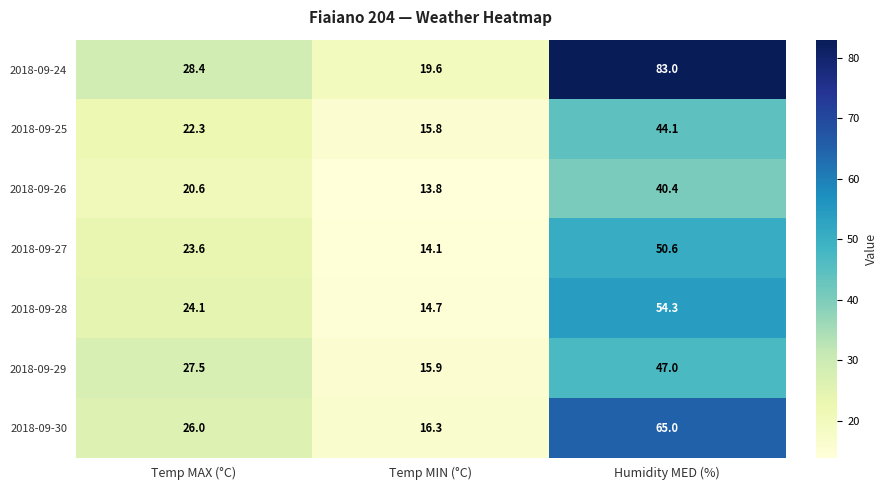

True or false: 2018-09-24 has a value of 31.1 at Temp MIN (°C).

False